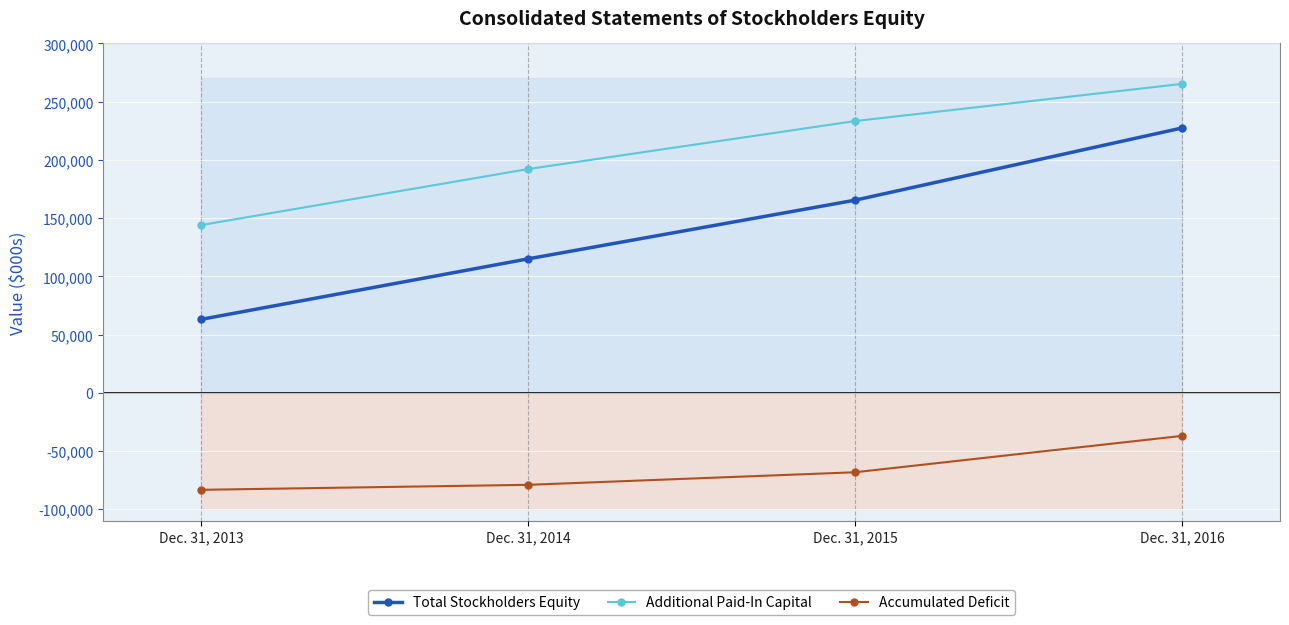

The value of Additional Paid-In Capital at Dec. 31, 2014 is 192112. True or false?

True